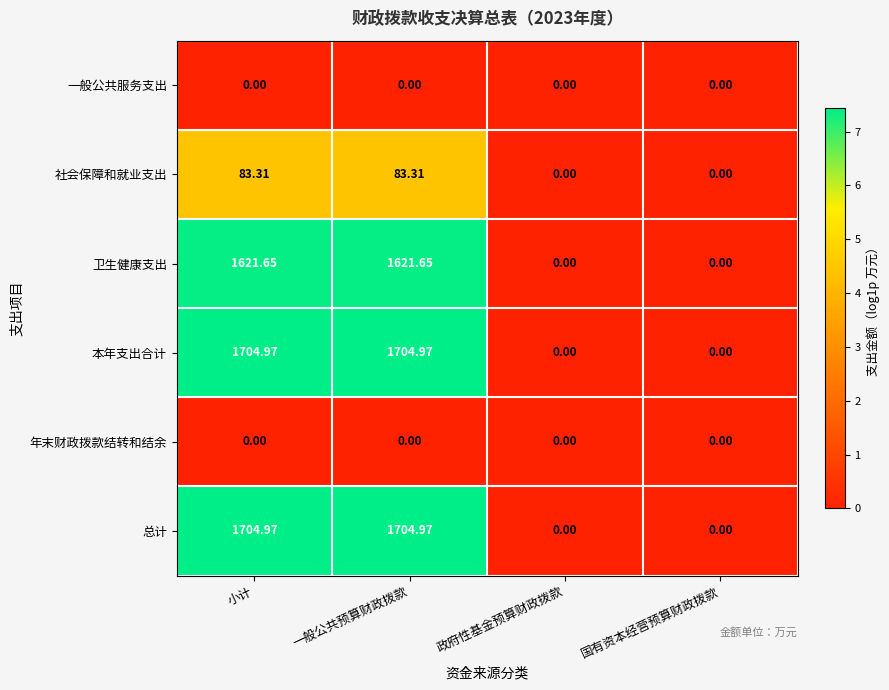

Is the value of 社会保障和就业支出 at 国有资本经营预算财政拨款 greater than the value of 卫生健康支出 at 一般公共预算财政拨款?

No